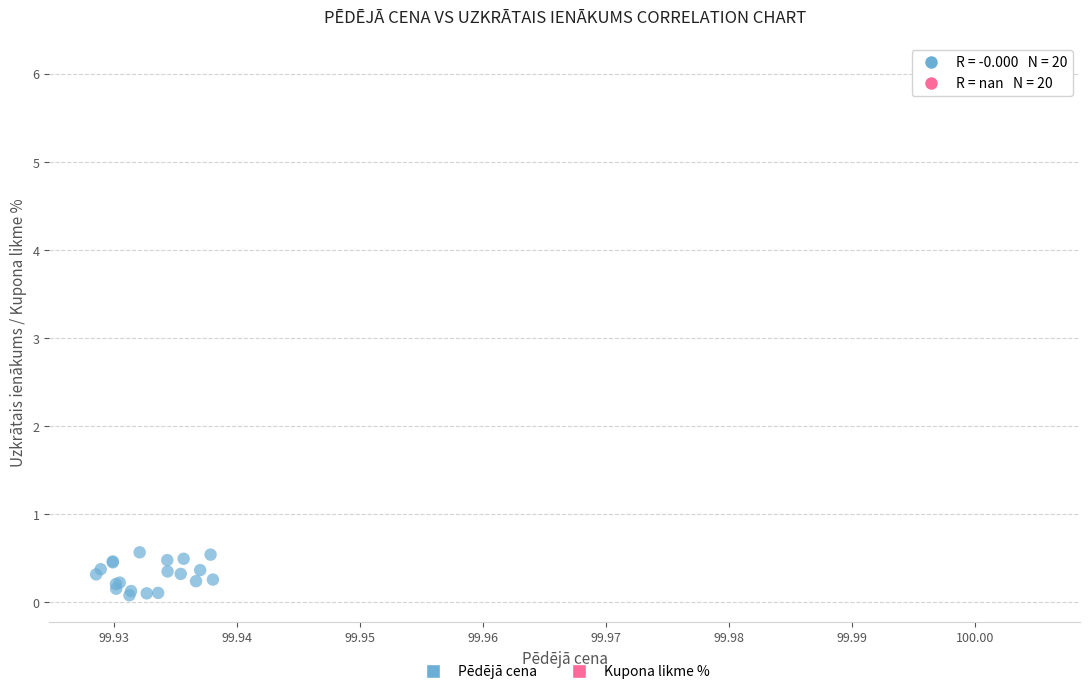

Which series has the largest Y range (max minus min)?

Pēdējā cena